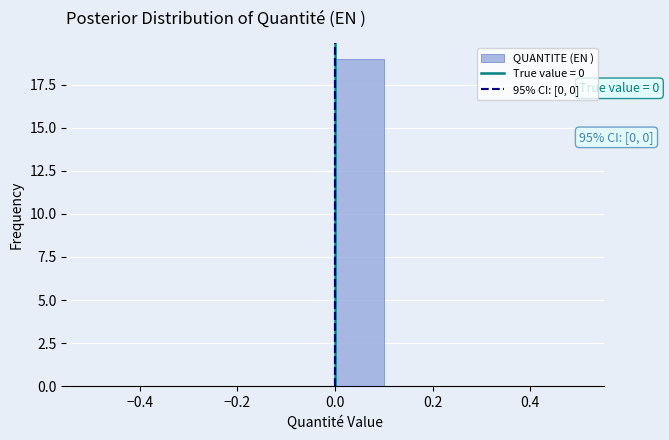

Which range on the x-axis has the tallest bar?

0.0 to 0.1